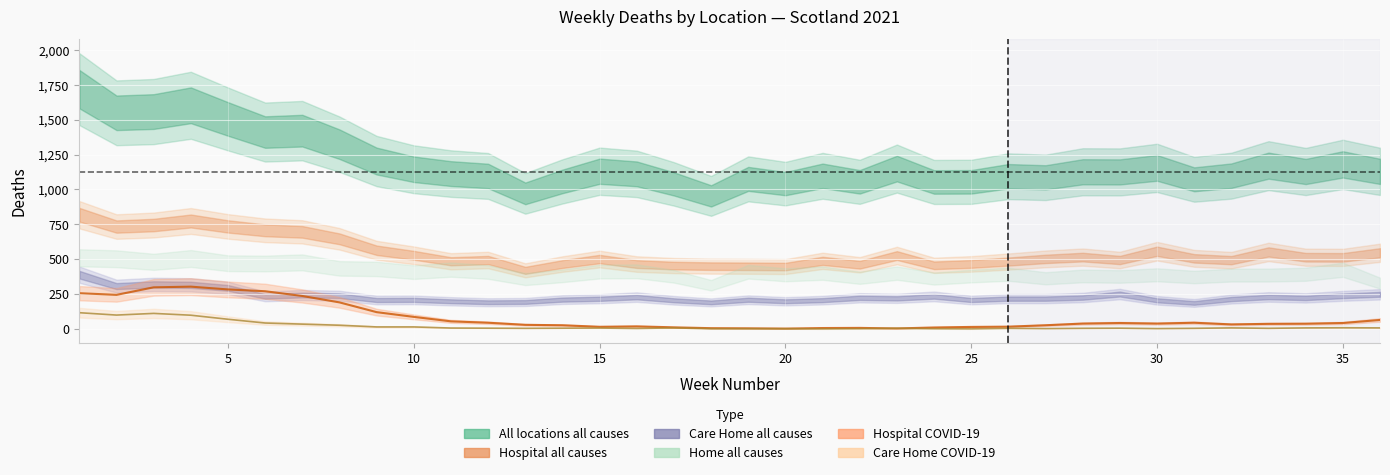

At how many categories does at least one series exceed 80?

36